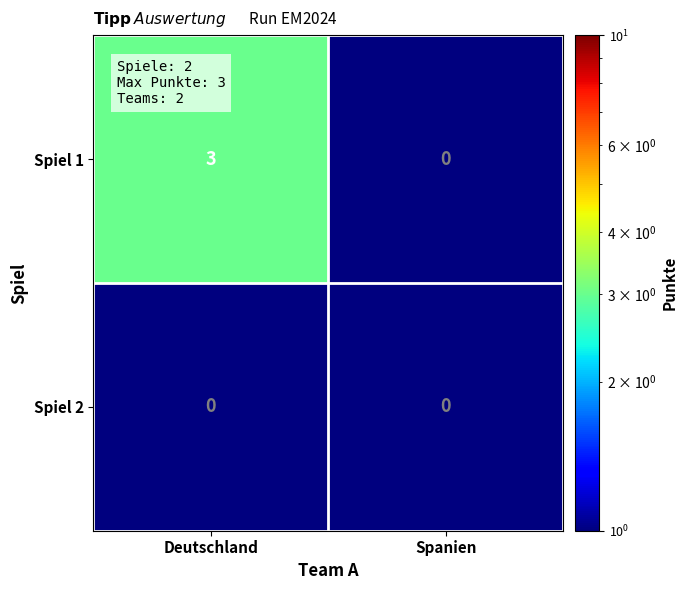

Rank the series by their average value, from highest to lowest.

Spiel 1, Spiel 2